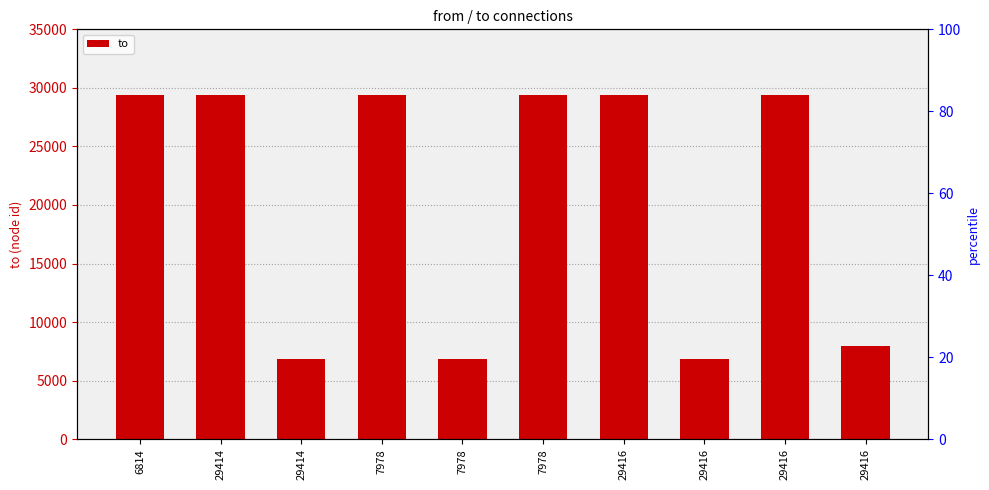

Rank the categories by value from highest to lowest.

6814, 29414, 7978, 29416, 7978, 29416, 29416, 29414, 7978, 29416